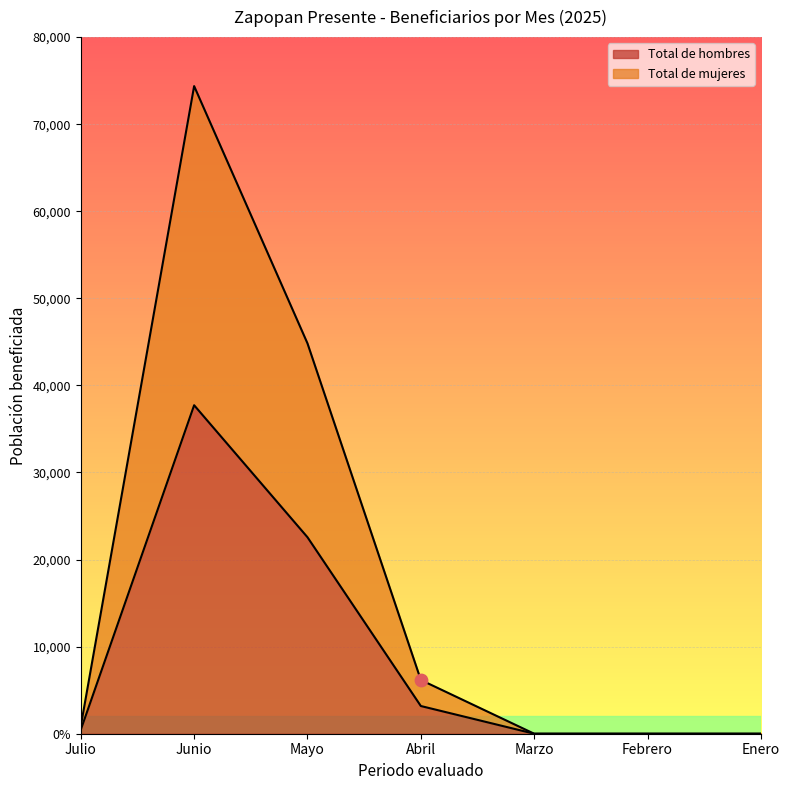

Which series reaches the minimum Y coordinate?

Total de hombres